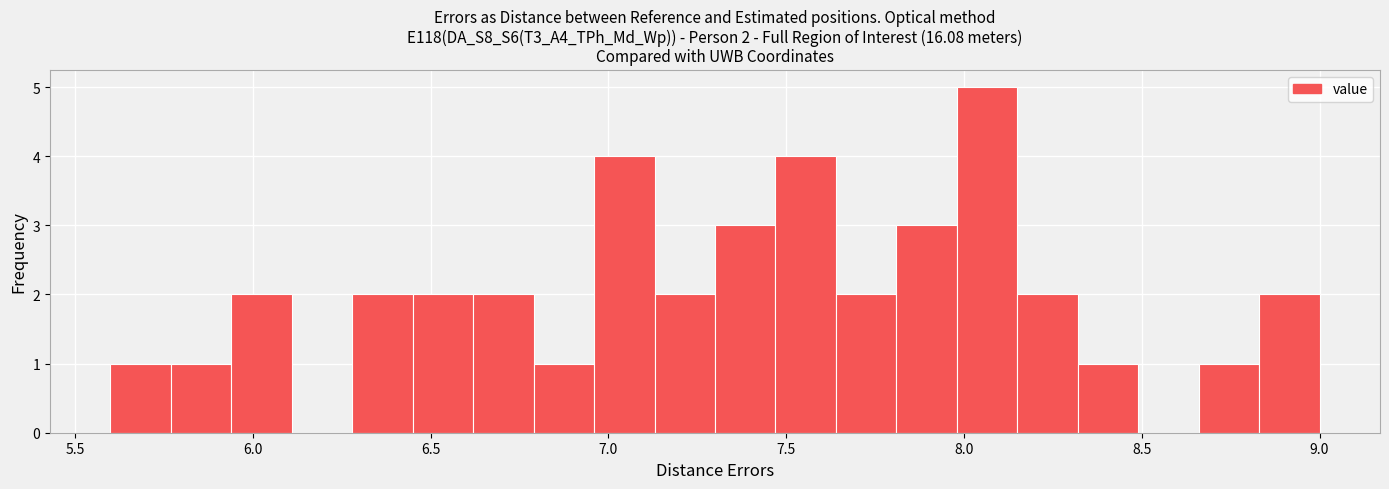

Around what value on the x-axis is the tallest bar? Give the approximate position of its centre, as read against the axis.

8.05